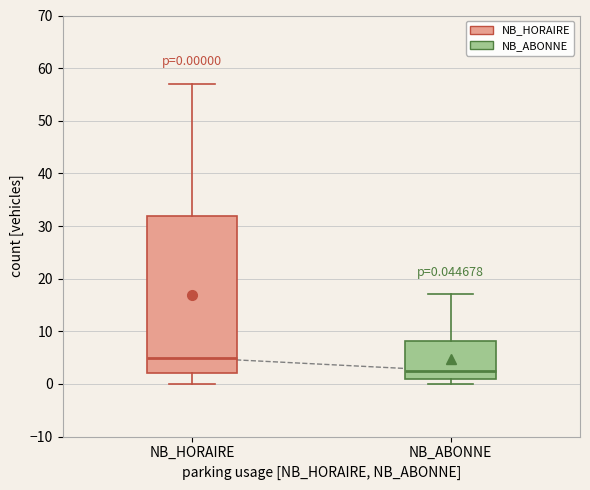

Which box's median line is the lowest?

NB_ABONNE